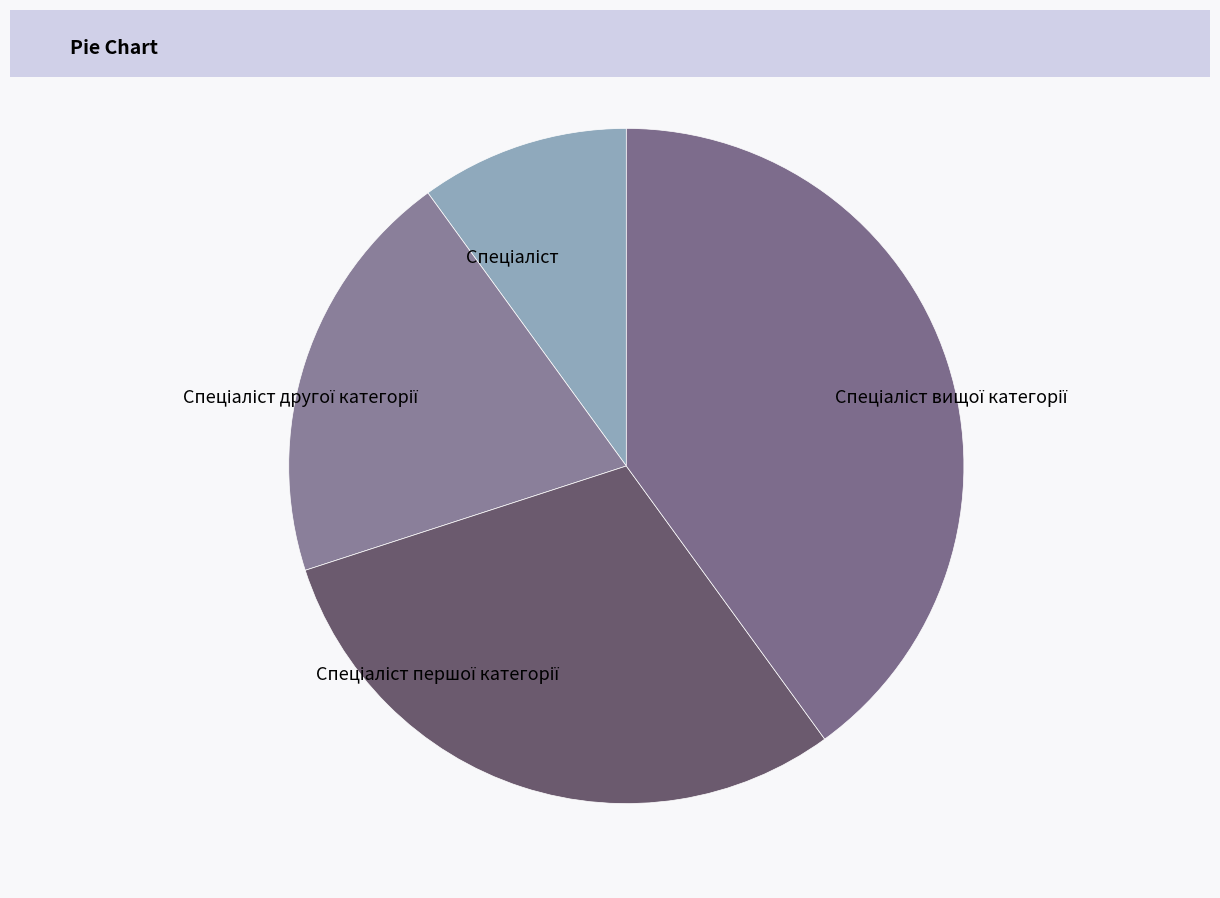

How many slices are in this pie chart?

4